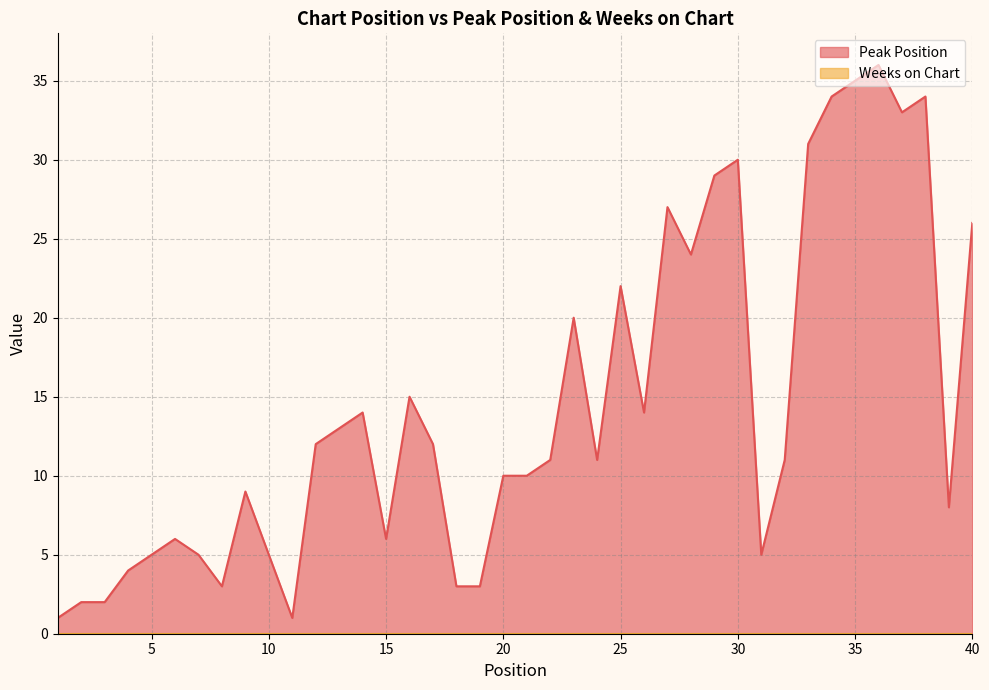

How many interior local peaks (higher than both neighbors) does the data have?

10